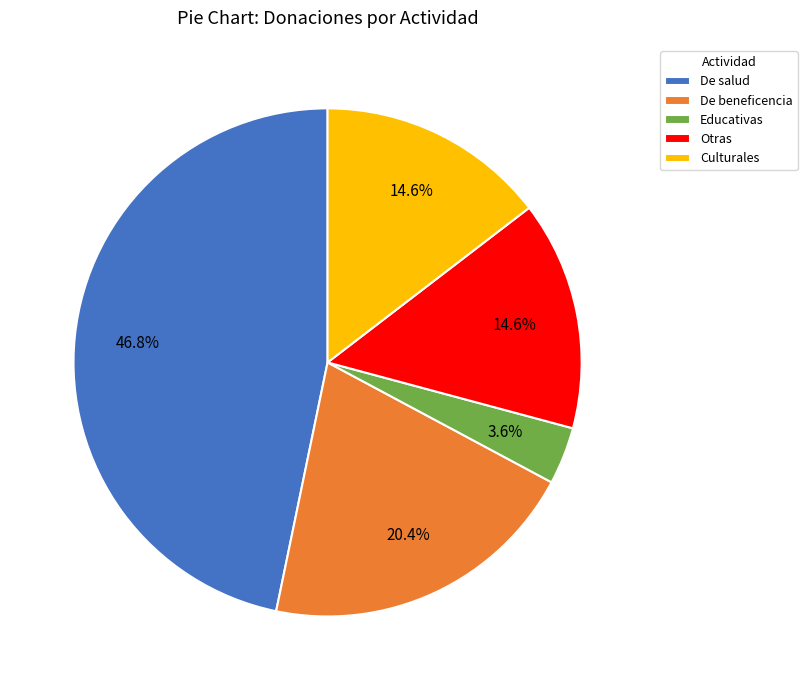

How many slices are in this pie chart?

5